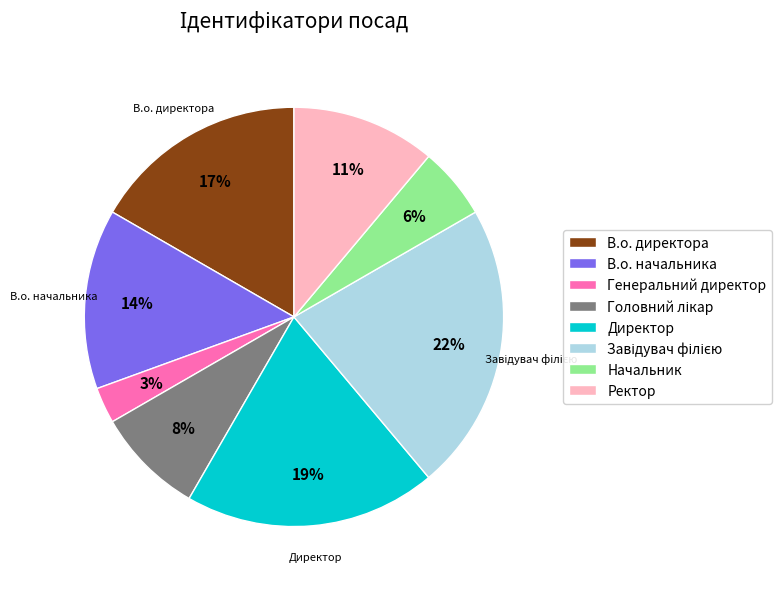

To the nearest percent, what is the average slice percentage?

12%